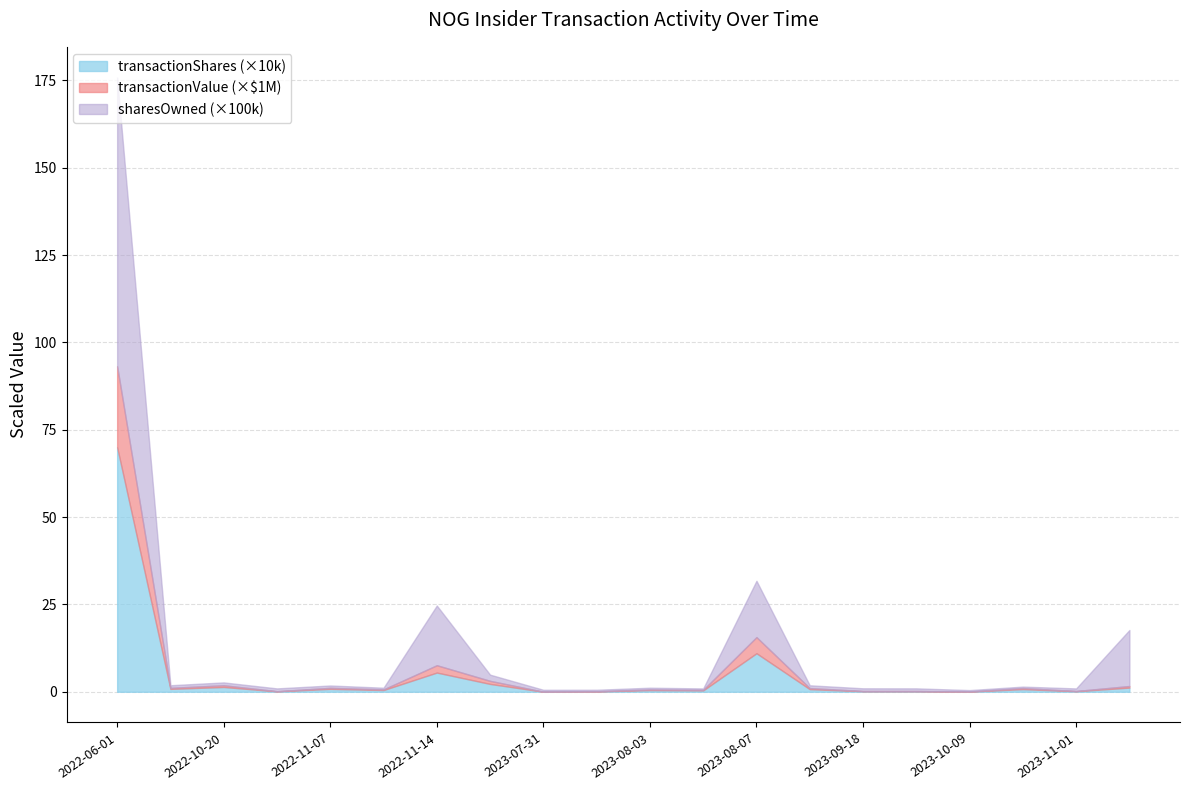

How many interior local peaks does the transactionShares series have?

6